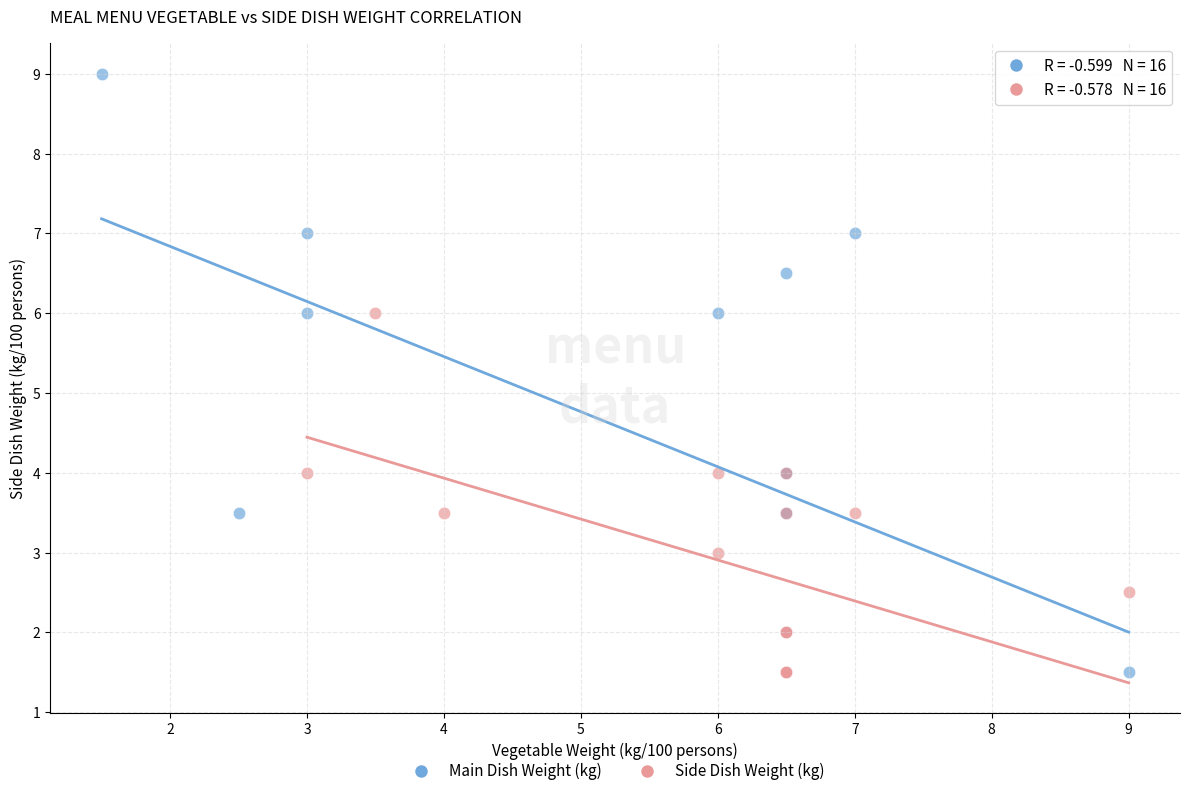

Which series contains the highest Y value?

Main Dish Weight (kg)